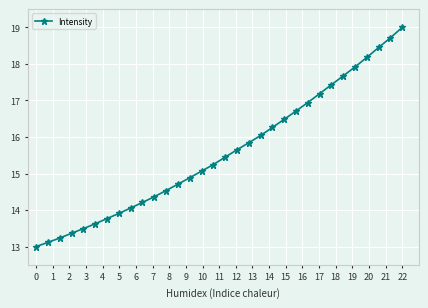

What is the difference between the maximum and second lowest values?

5.9